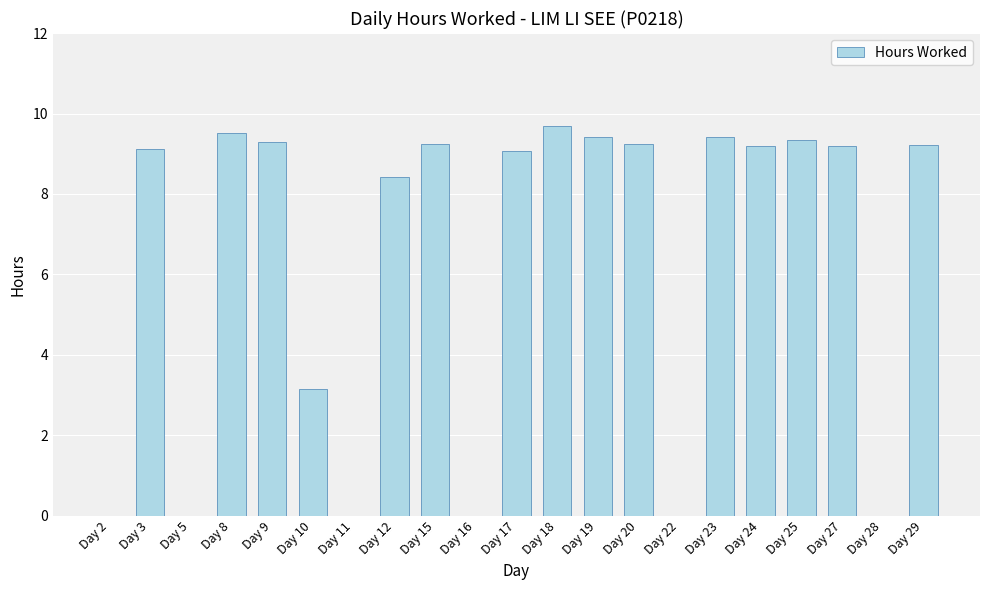

Count the number of categories in the chart.

21